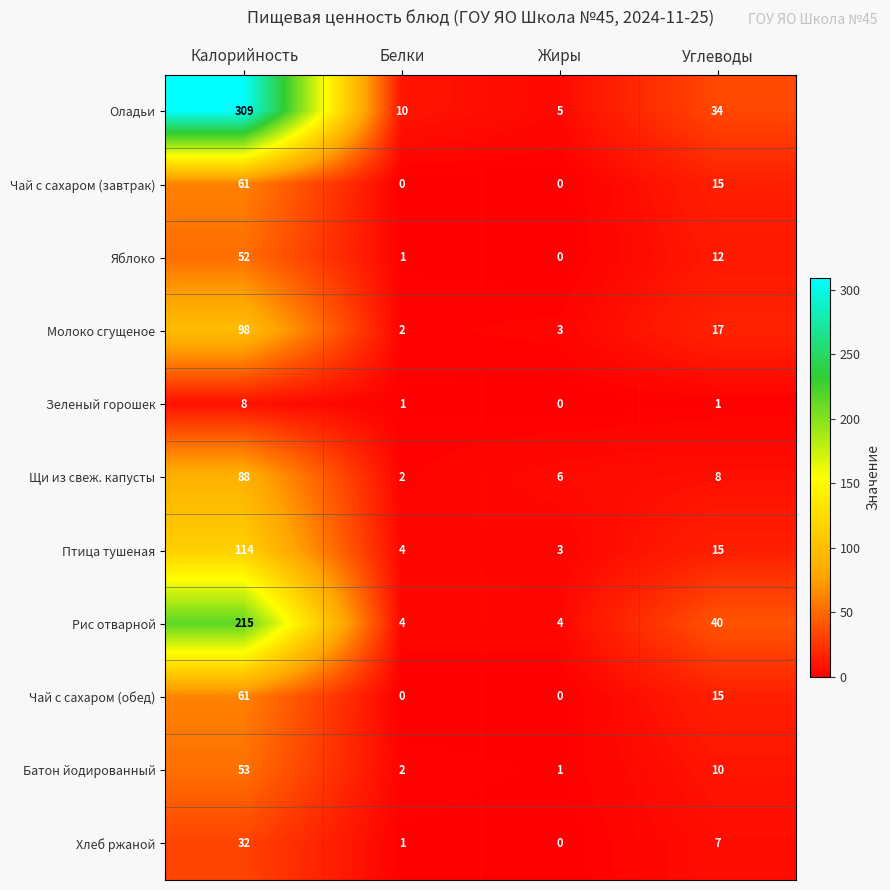

At which category does the chart reach its peak across all series?

Калорийность